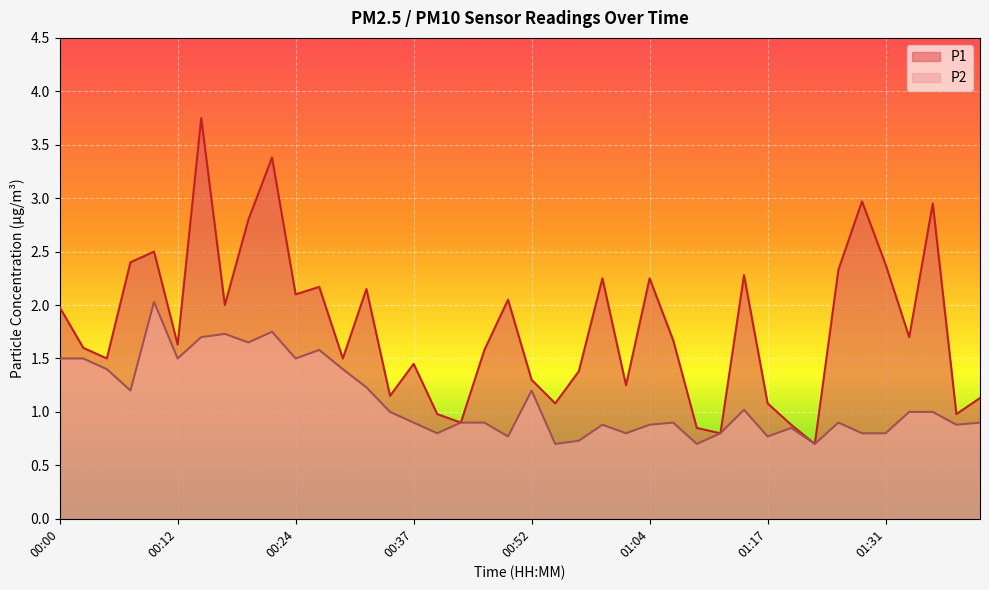

What is the label of the 35th point from the right?

00:12